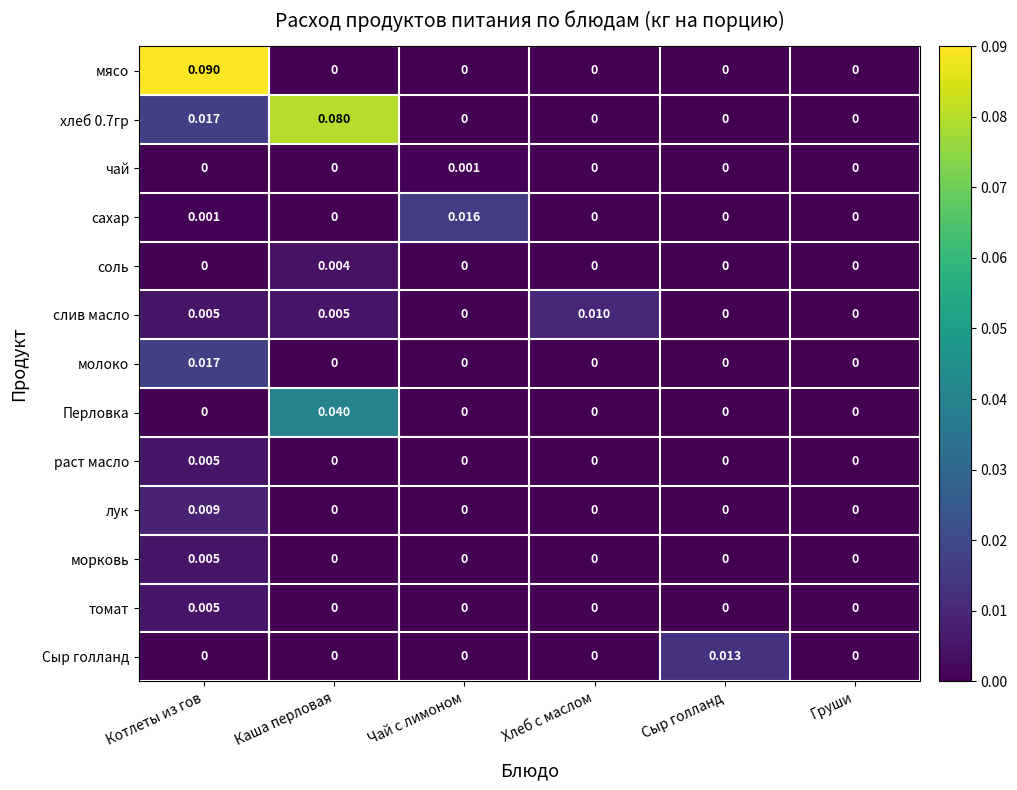

Which series has the widest spread of values?

мясо